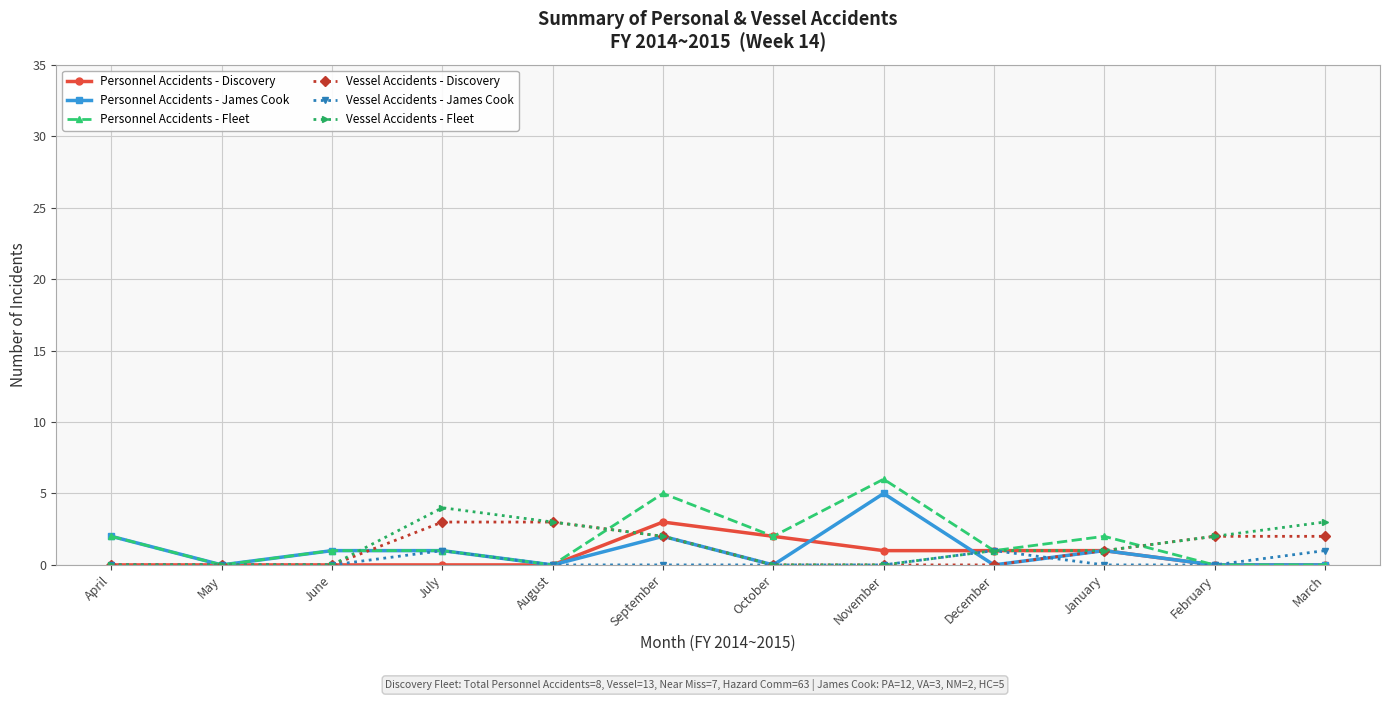

The value of Personnel Accidents - Discovery at January is 1. True or false?

True